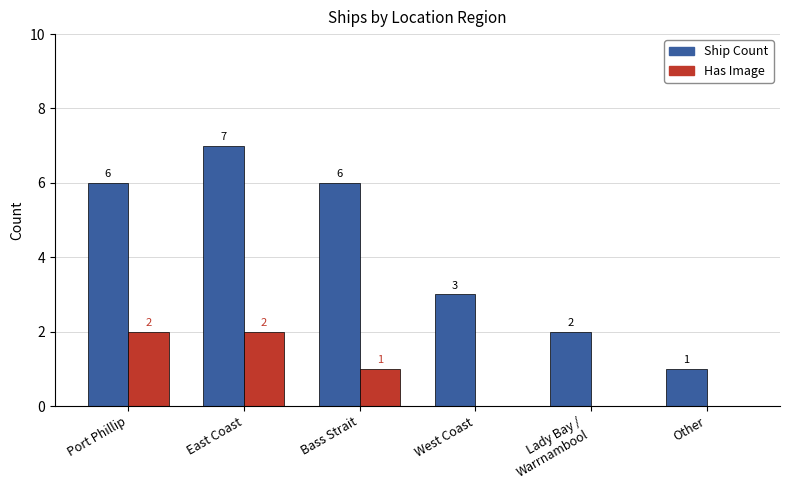

Reading left to right, what are all the values shown in this chart?

Ship Count: Port Phillip=6	East Coast=7	Bass Strait=6	West Coast=3	Lady Bay /
Warrnambool=2	Other=1
Has Image: Port Phillip=2	East Coast=2	Bass Strait=1	West Coast=0	Lady Bay /
Warrnambool=0	Other=0